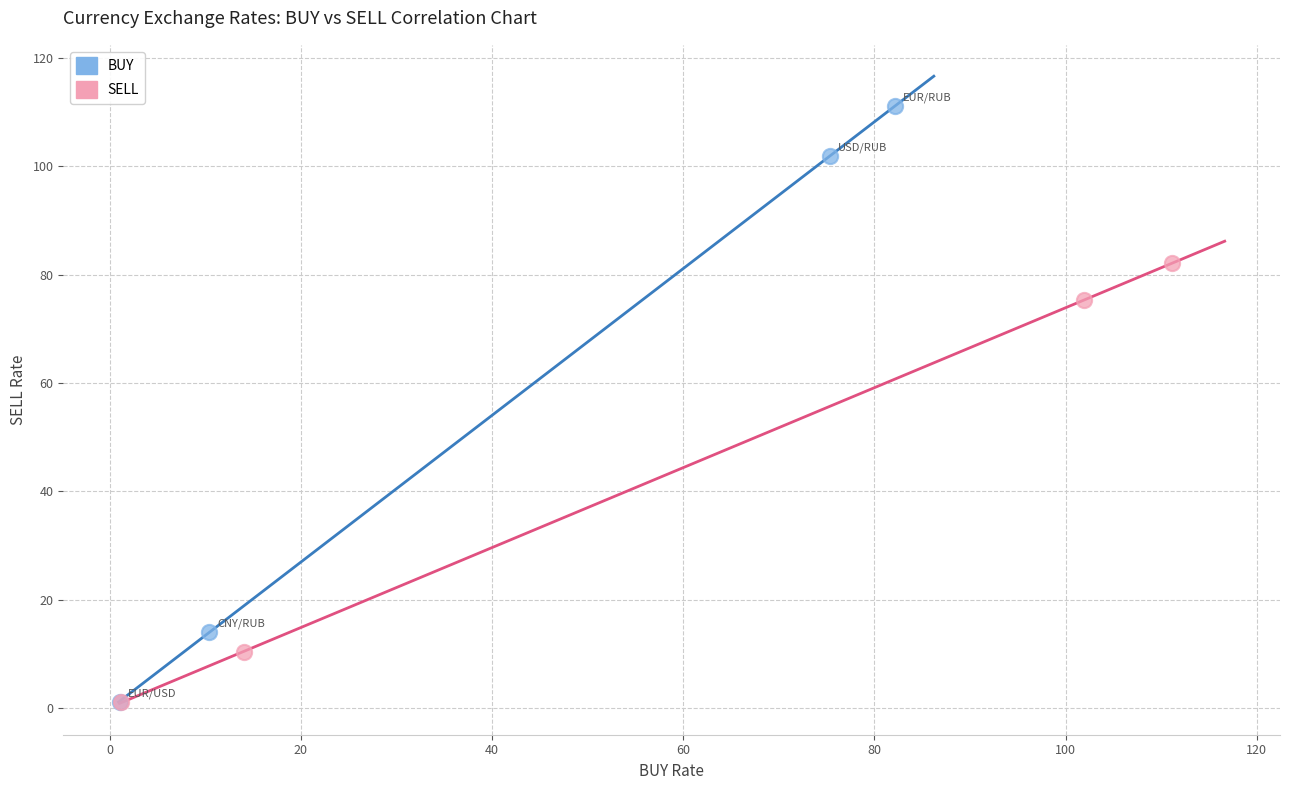

Which series reaches the maximum Y coordinate?

BUY